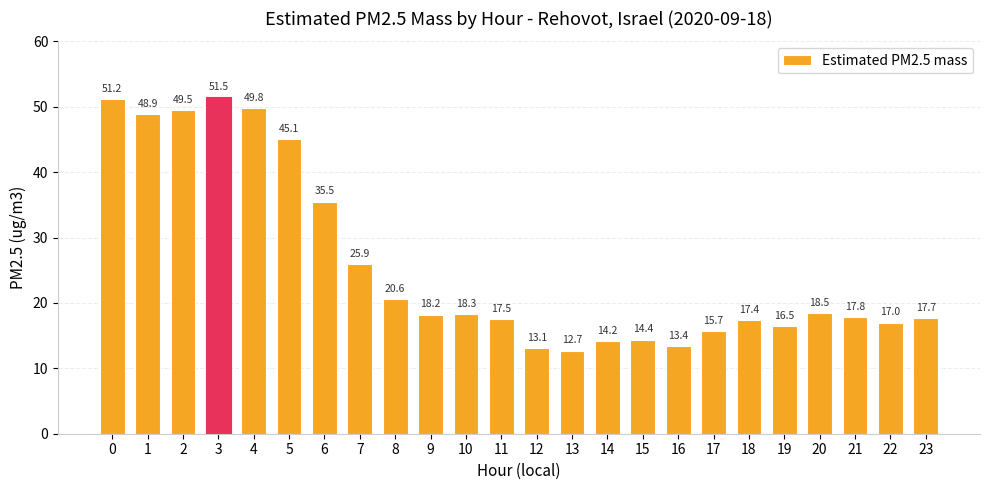

What is the difference between the maximum and second lowest values?

38.4